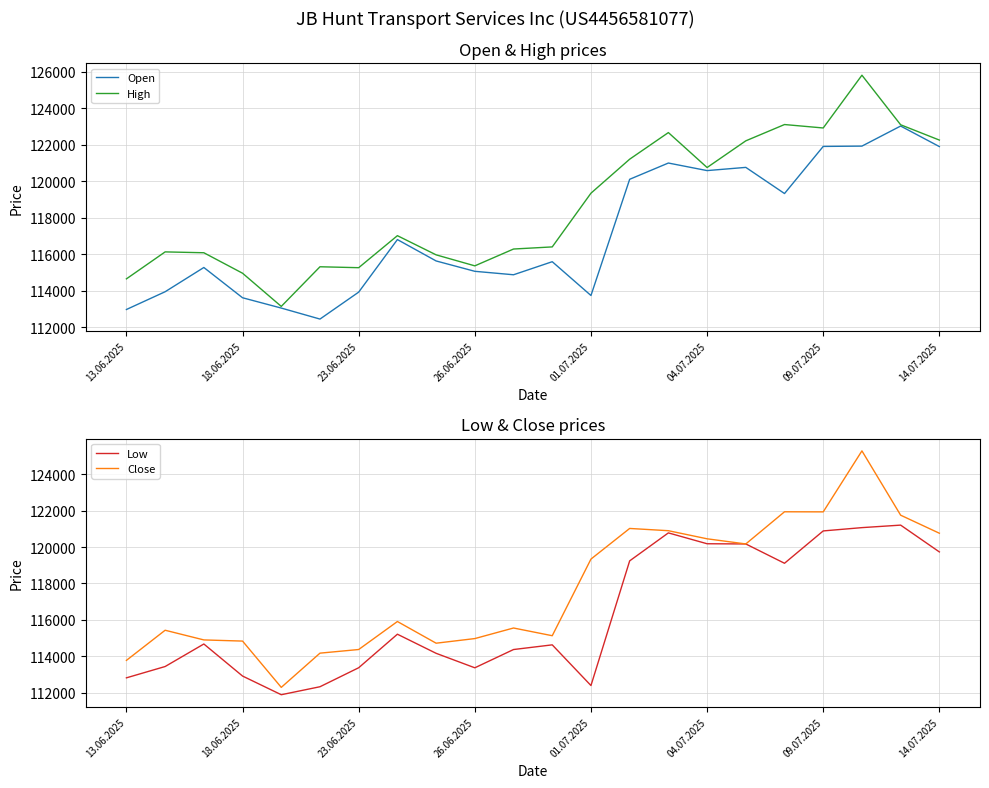

Is it true that High equals 122248 at 14.07.2025?

True